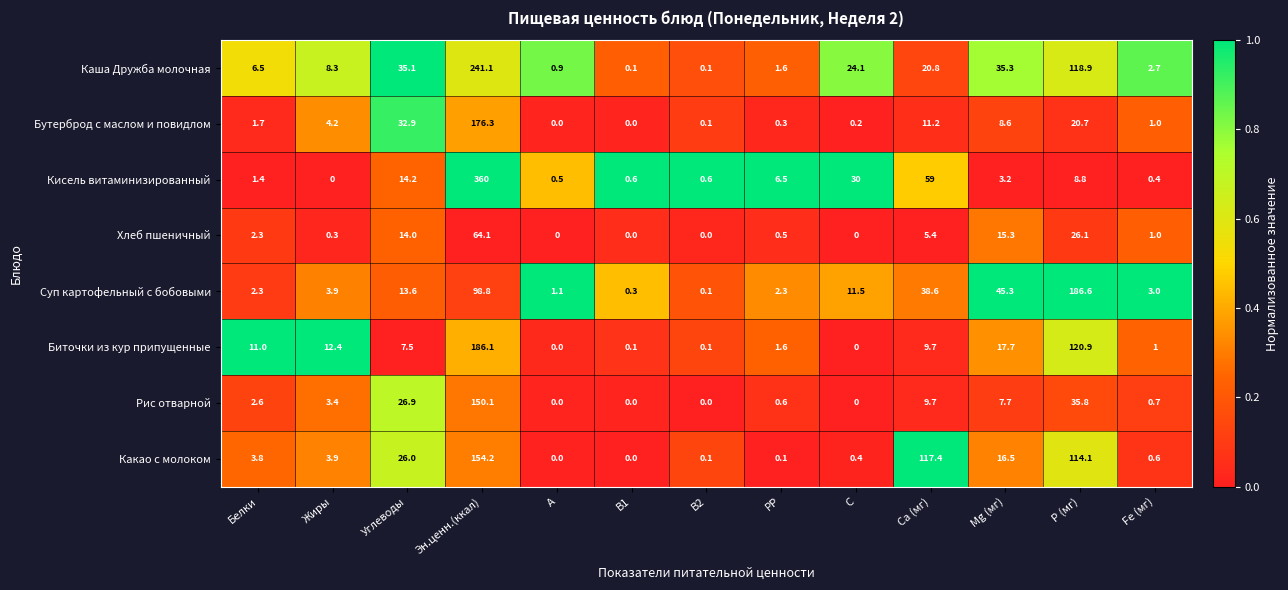

Which category has the highest value across all series?

Эн.ценн.(ккал)